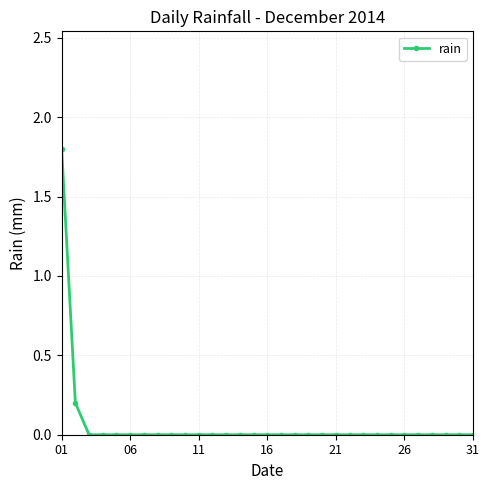

What is the difference between the maximum and minimum values?

1.8